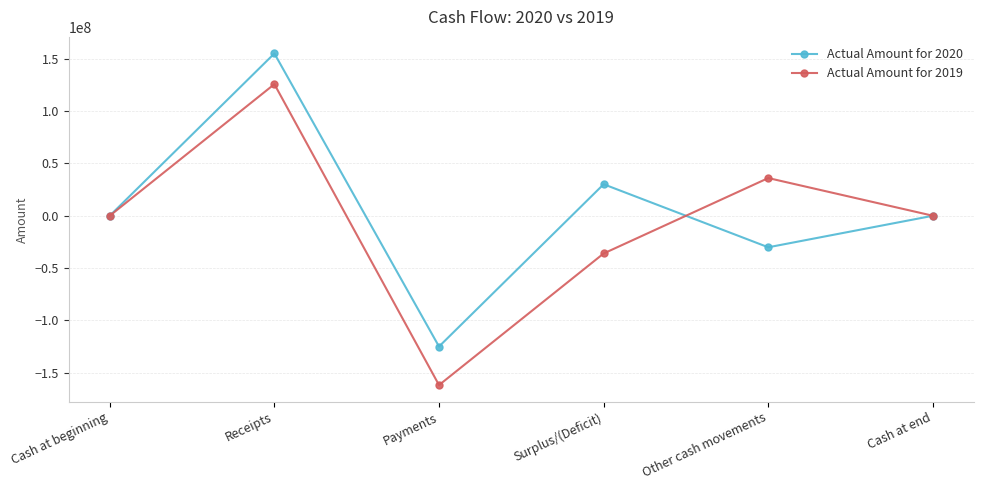

Where is the first local minimum for Actual Amount for 2019?

Payments